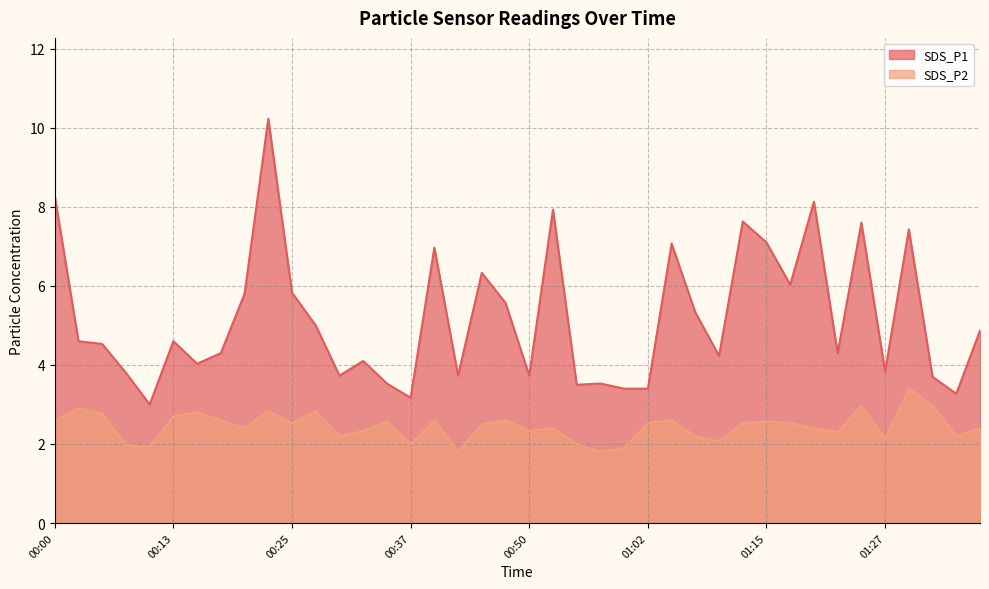

Where does the SDS_P2 series first go above 2?

00:00